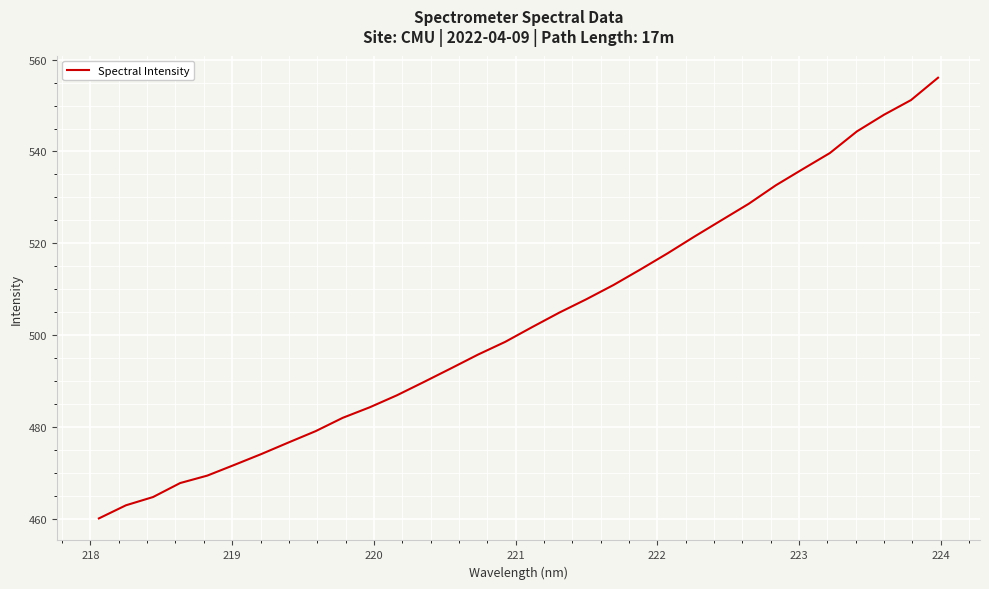

What is the minimum value shown in the chart?

460.1